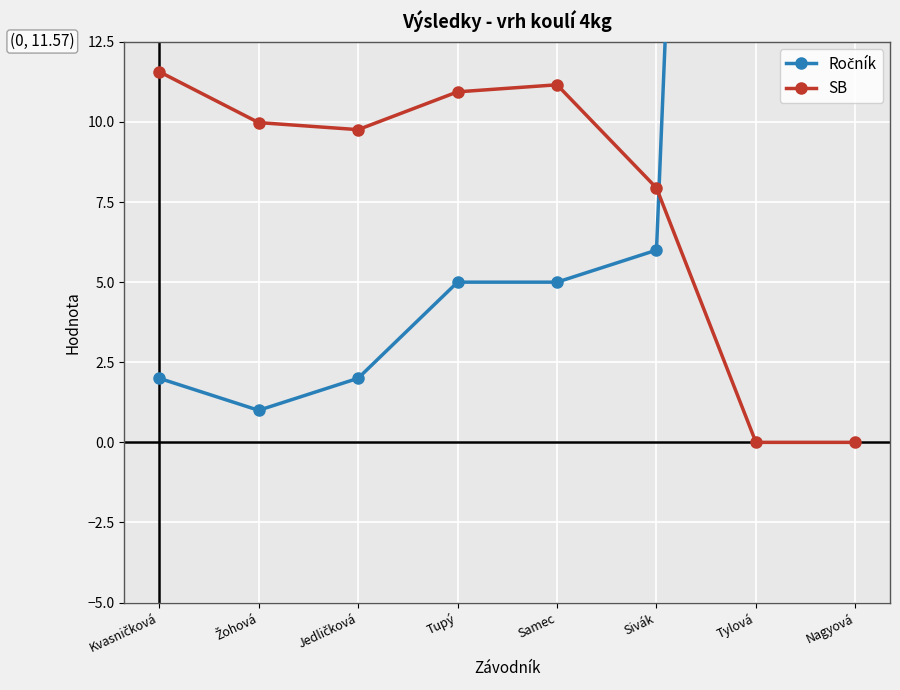

What is the sum of the SB values at Sivák and Nagyová?

7.9